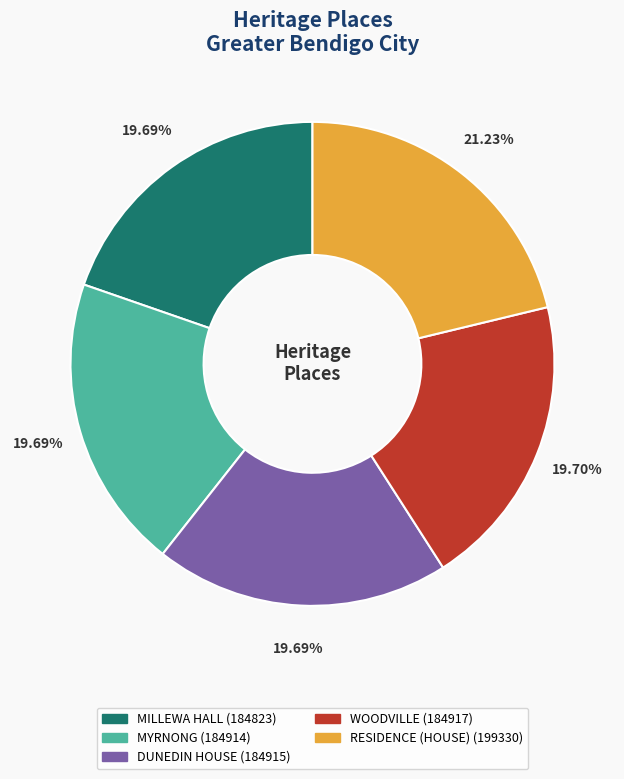

How many segments does this pie chart have?

5